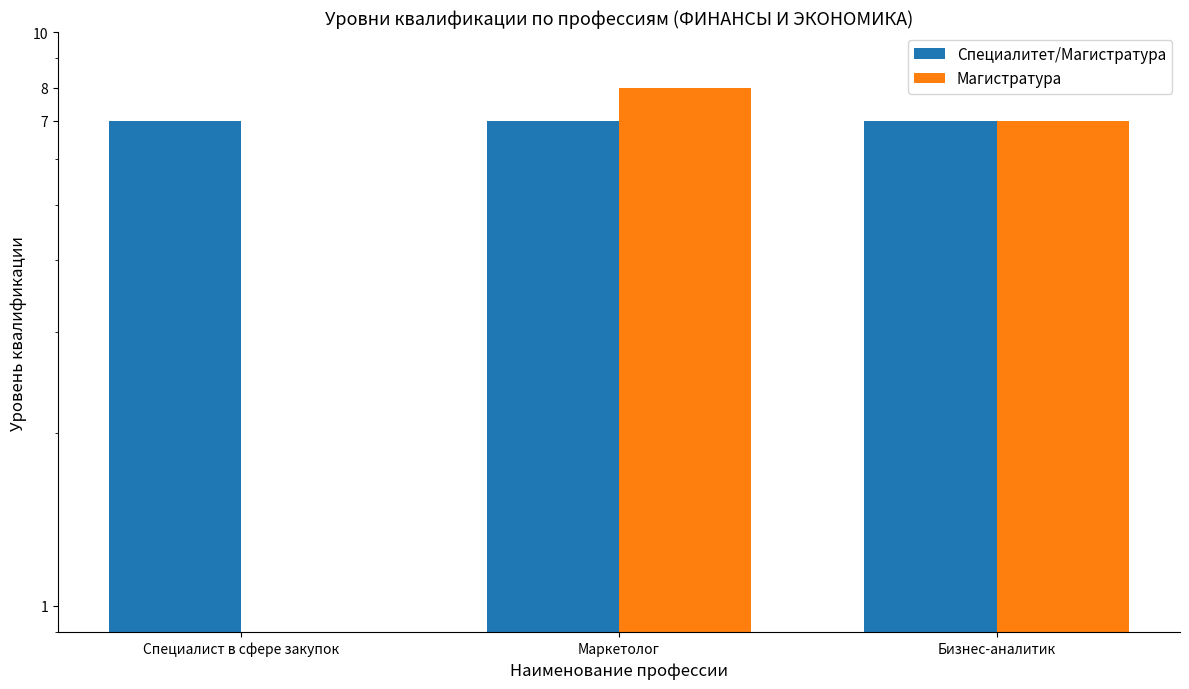

Between Специалист в сфере закупок and Маркетолог, which series saw the biggest shift?

Магистратура